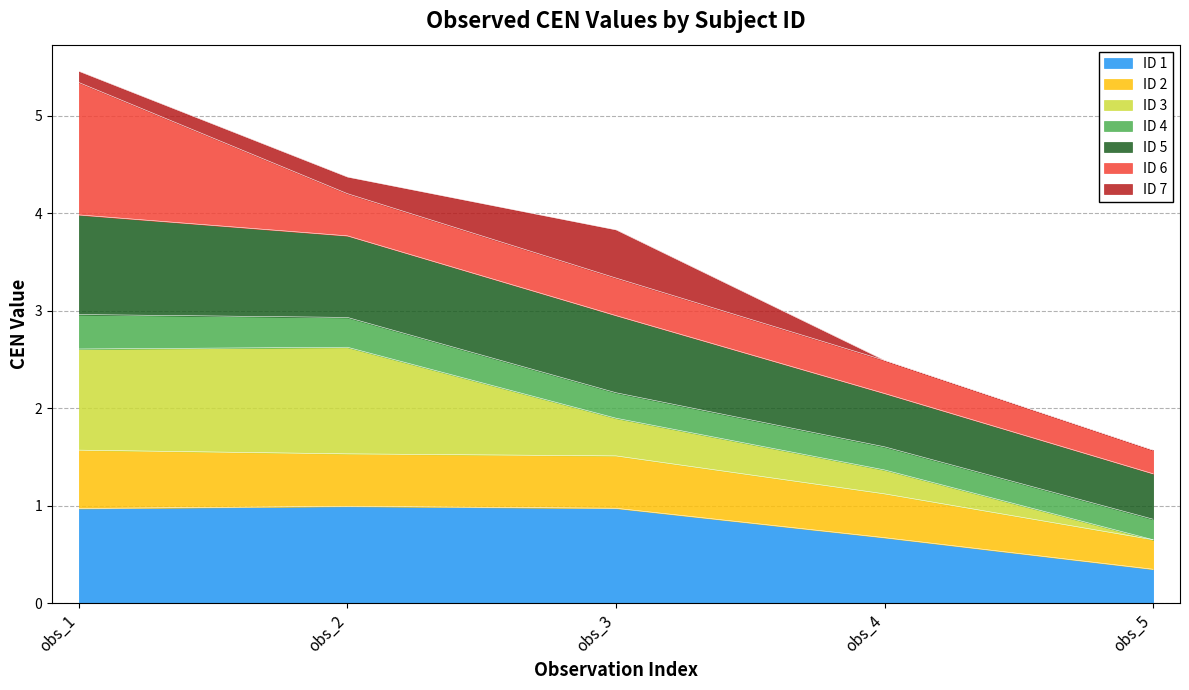

What is the highest value of the ID 1 series?

1.0